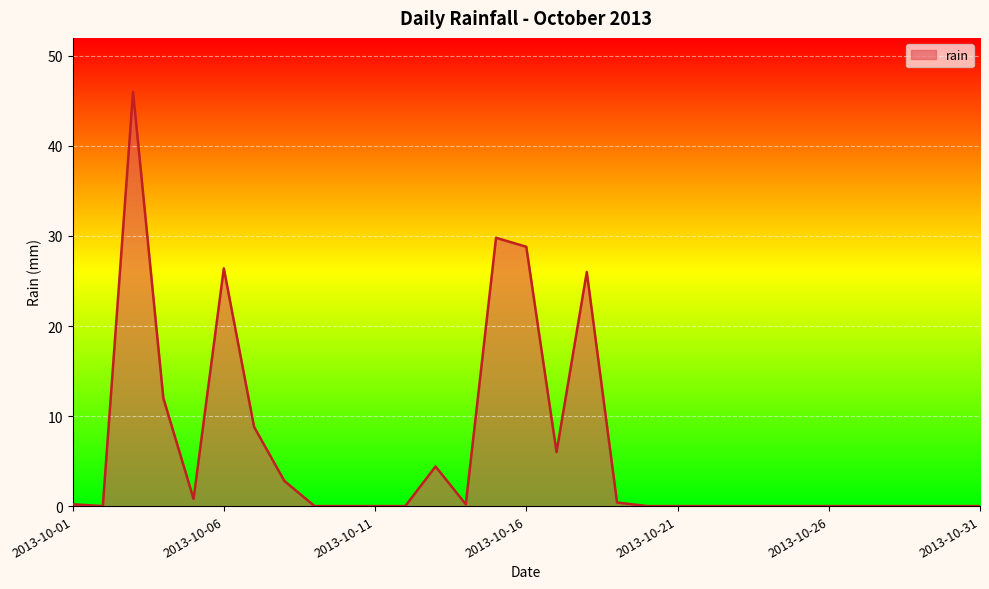

What is the difference between the maximum and minimum values?

46.0